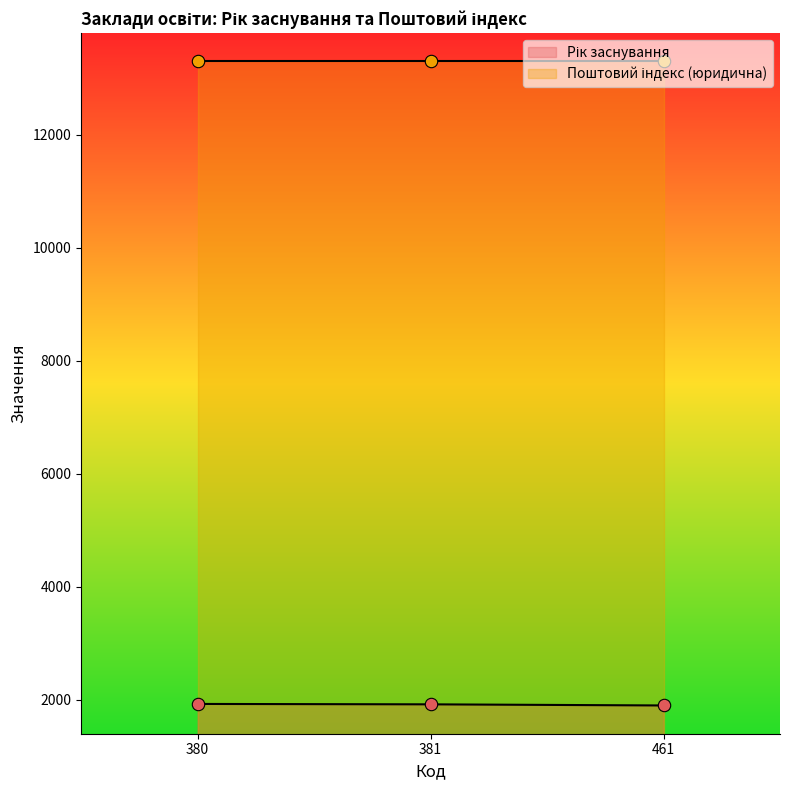

What is the change in value from 381 to 461?

-20